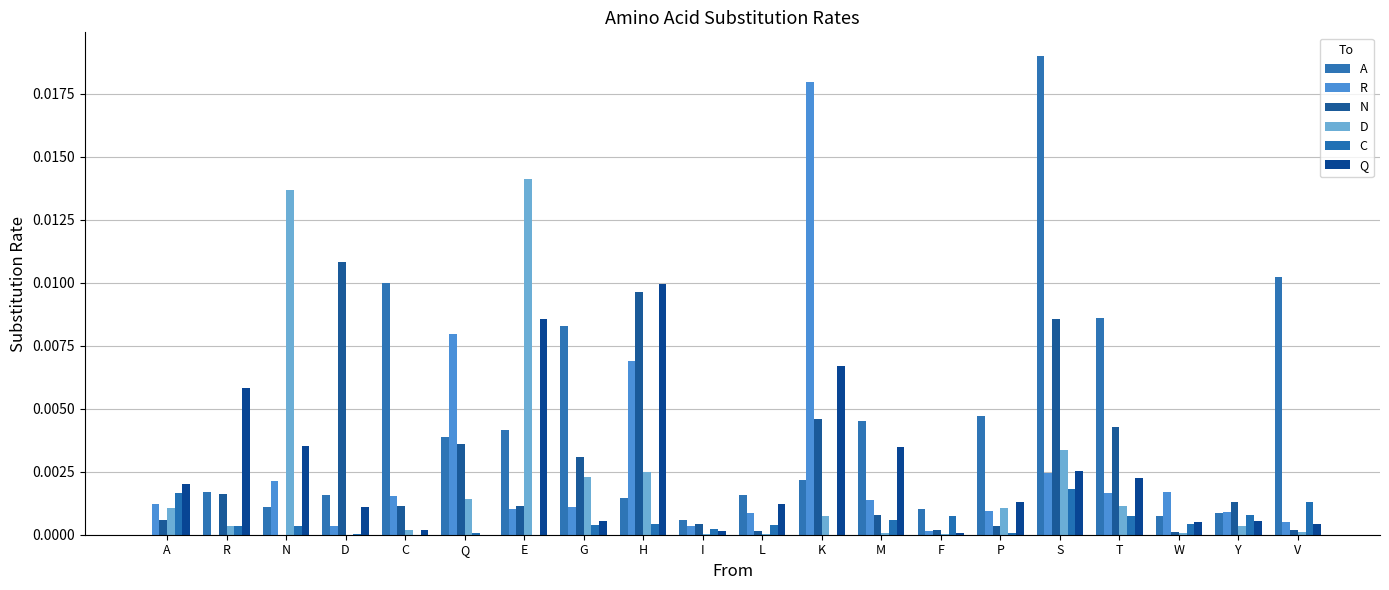

Count the number of categories in the chart.

20